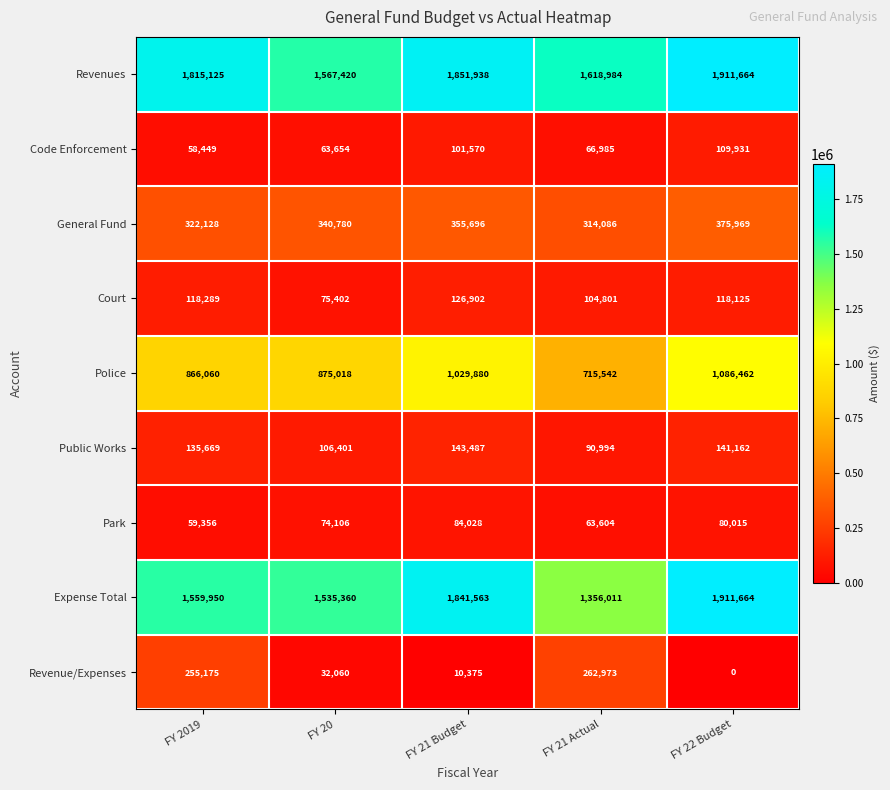

Count the number of data series in this chart.

9